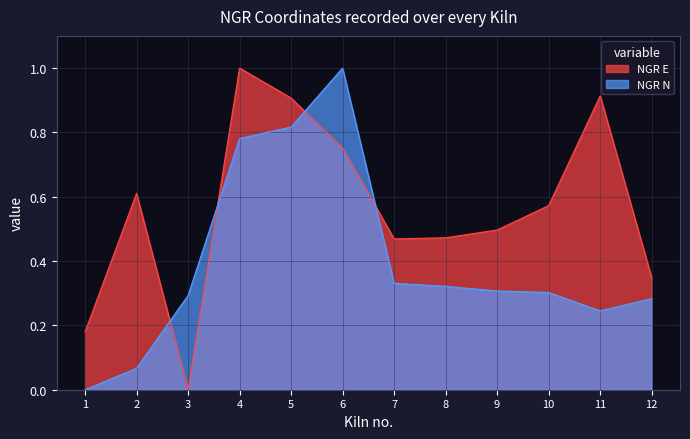

What are all the series names shown in the legend?

NGR E, NGR N